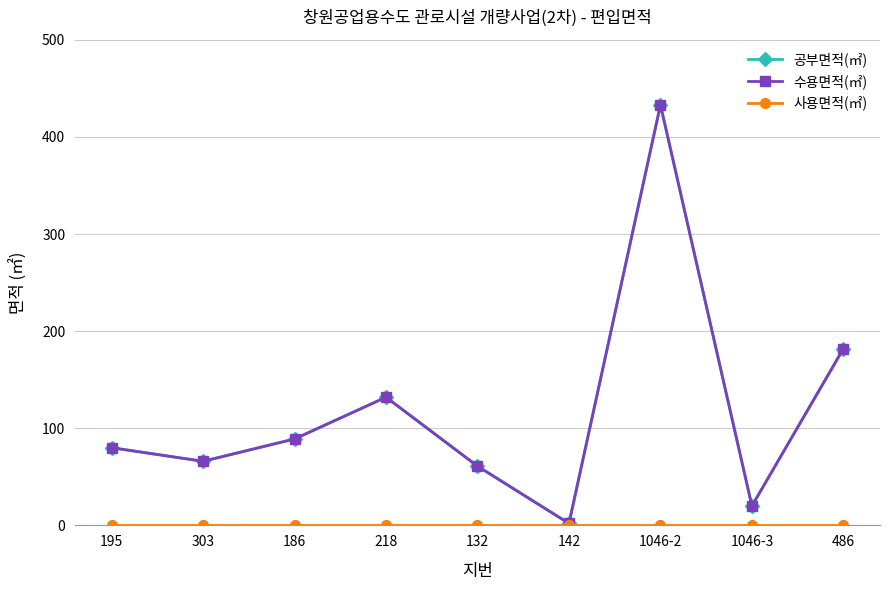

Which series has the widest spread of values?

공부면적(㎡)